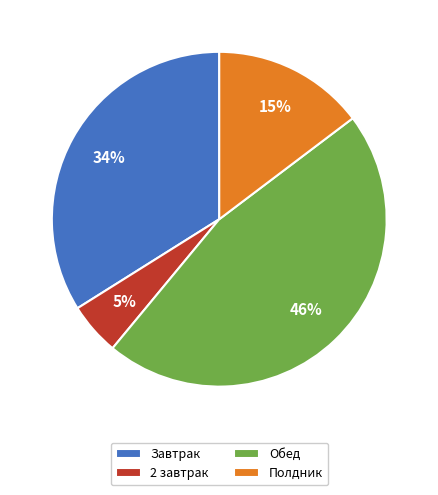

Which category has the biggest portion of the pie?

Обед